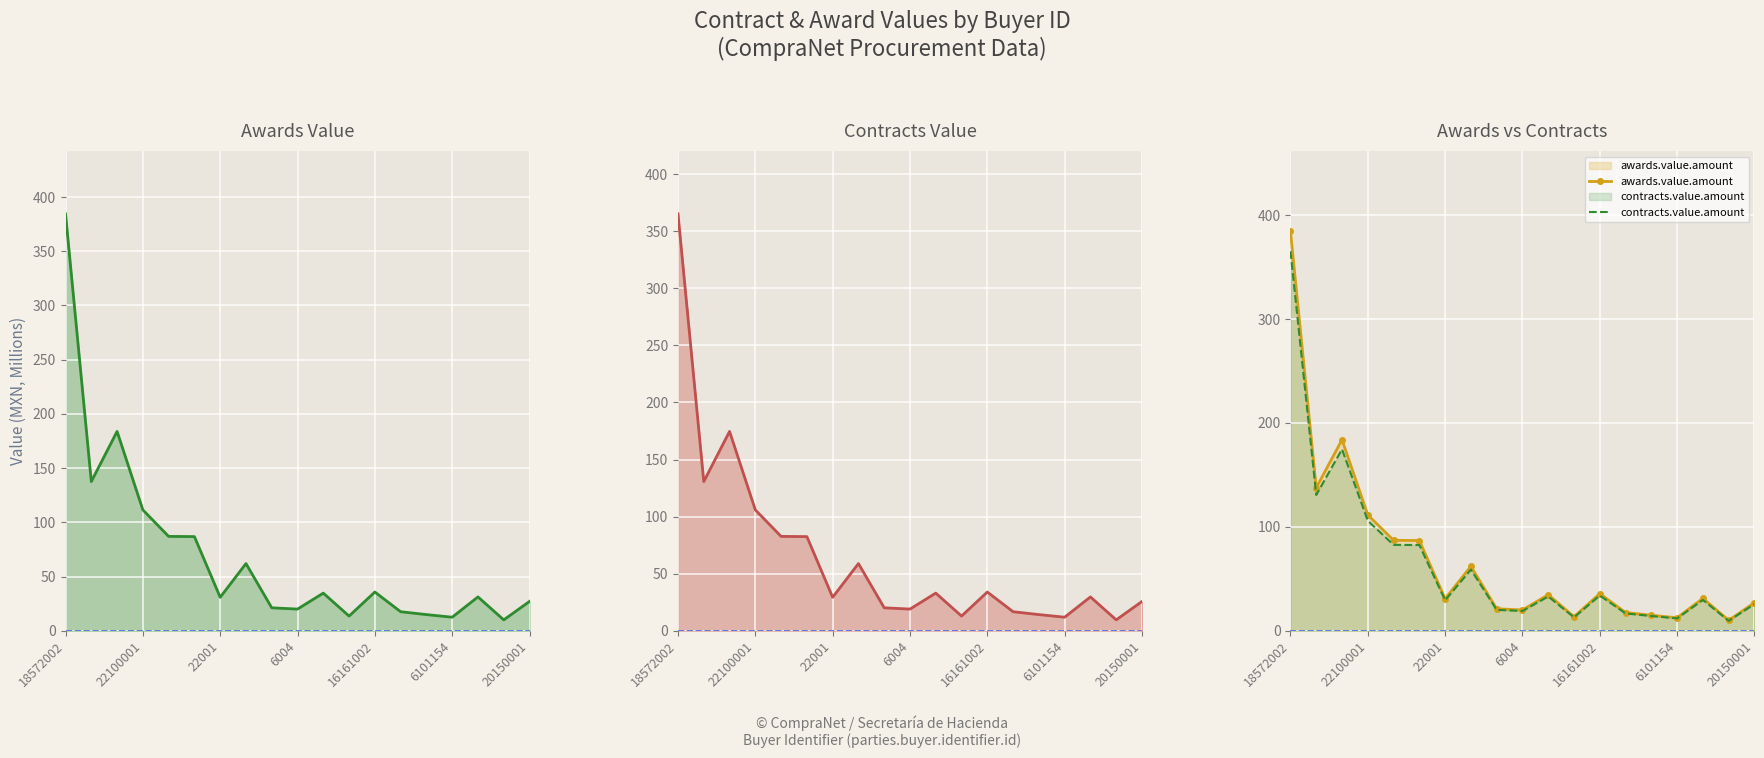

Is the value of awards.value.amount at 9 greater than the value of contracts.value.amount at 11?

Yes